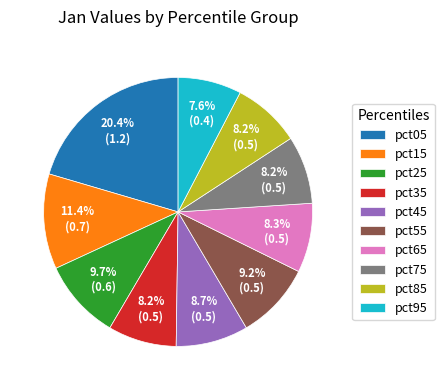

True or false: pct65 accounts for 8% of the total.

True